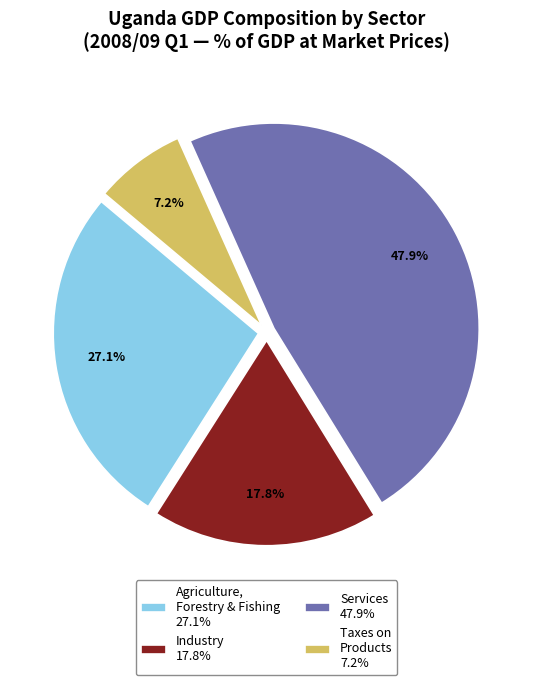

What is the ratio of the value at Industry 17.8% to the value at Services 47.9%?

0.4